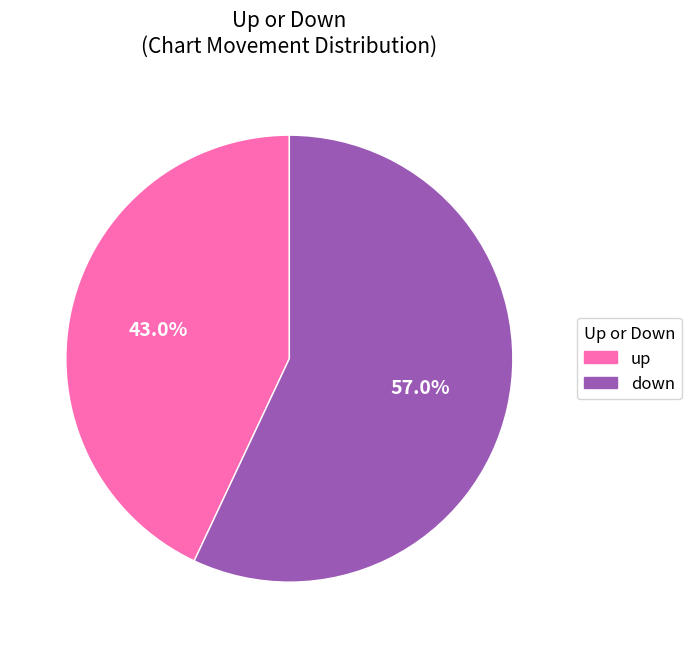

Approximately how many times larger is the value at up compared to down?

0.8